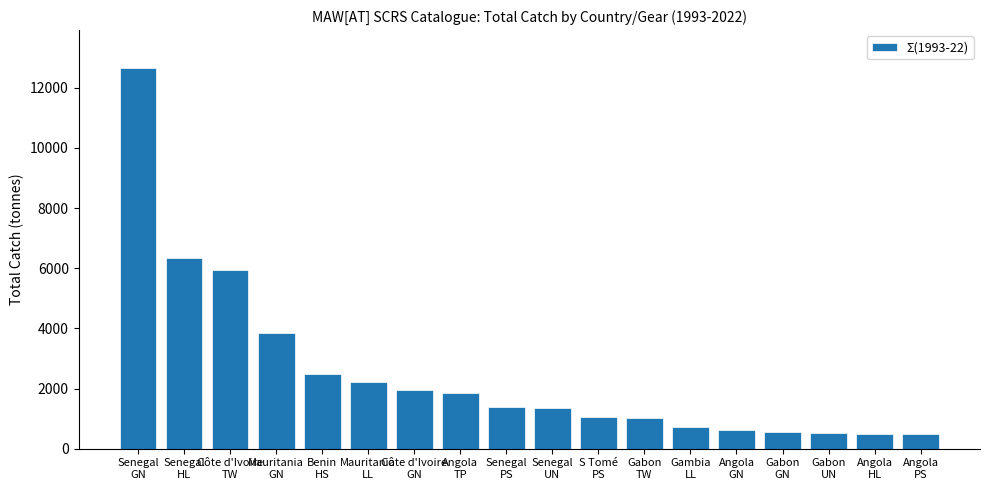

What is the label of the 14th bar from the right?

Benin
HS